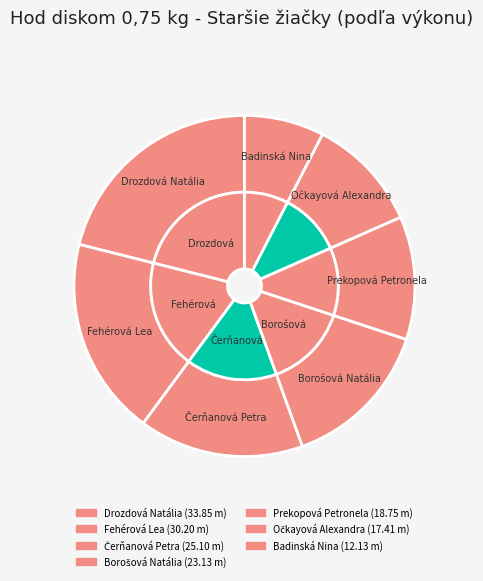

To the nearest percent, what portion does Čerňanová Petra represent?

16%